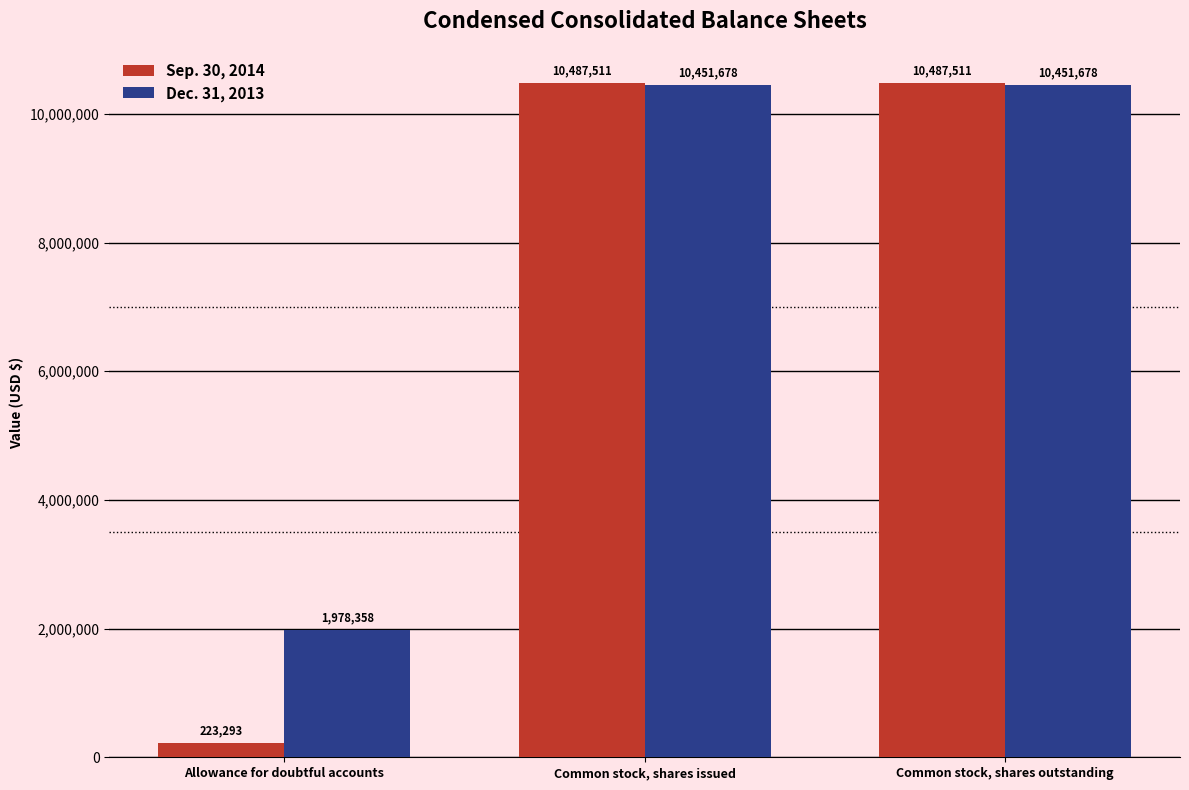

What is the label of the 2nd bar from the left?

Common stock, shares issued